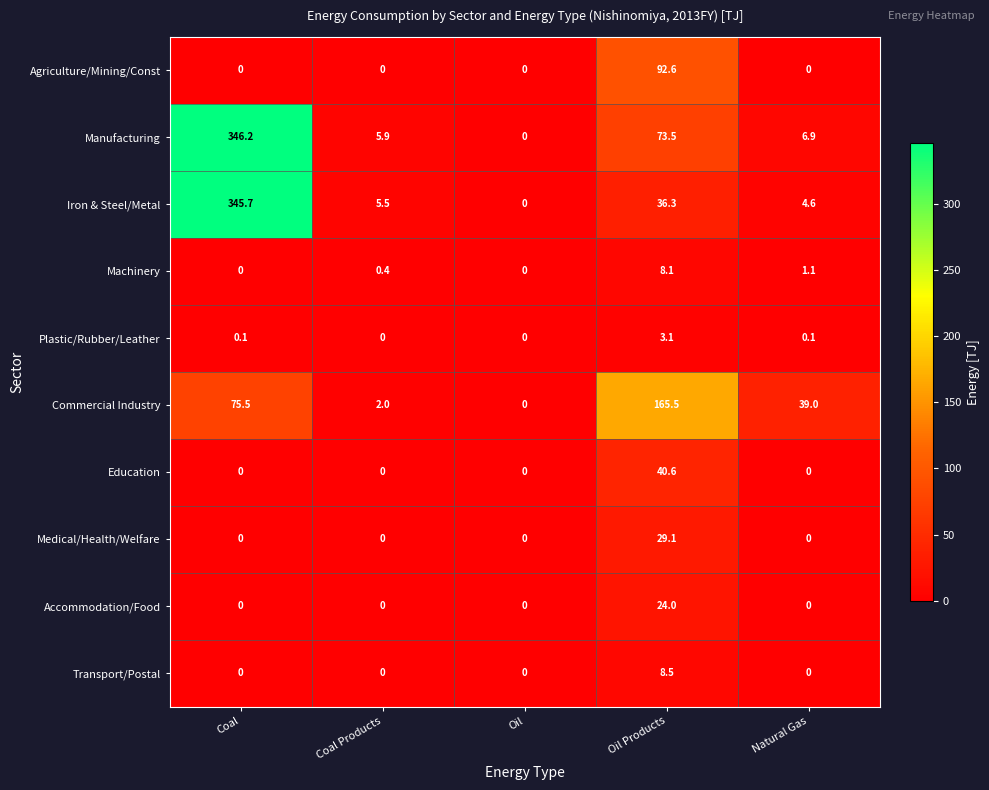

True or false: Accommodation/Food has a value of -12.8 at Coal Products.

False